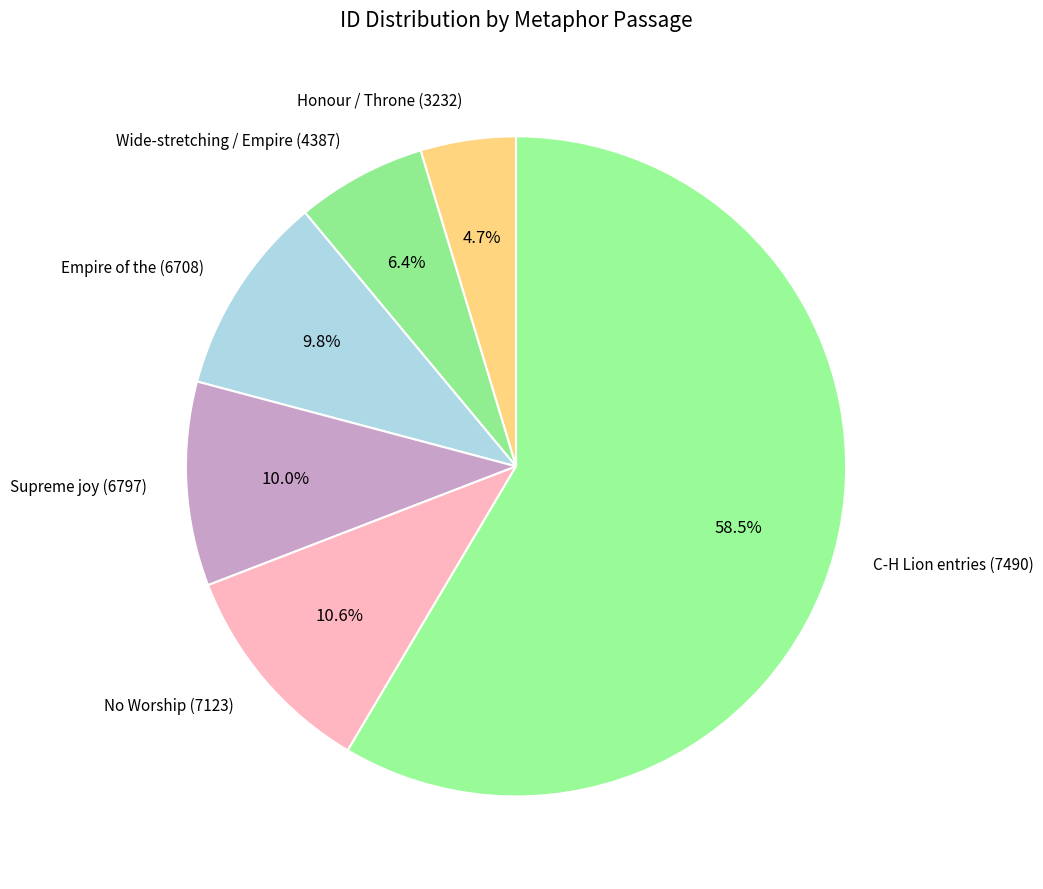

Between No Worship (7123) and Empire of the (6708), which is larger?

No Worship (7123)